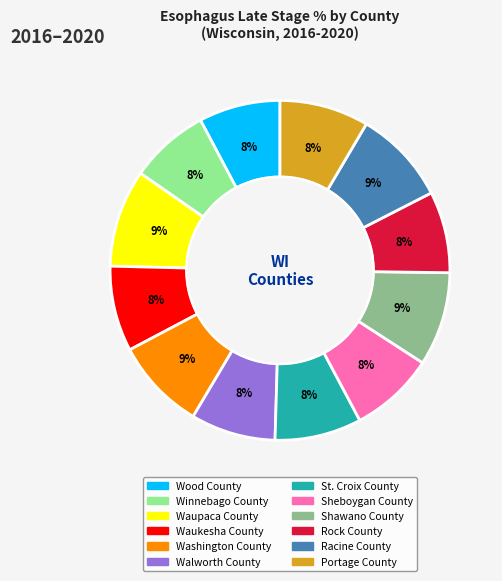

What is the ratio of the value at Rock County to the value at Walworth County?

1.0